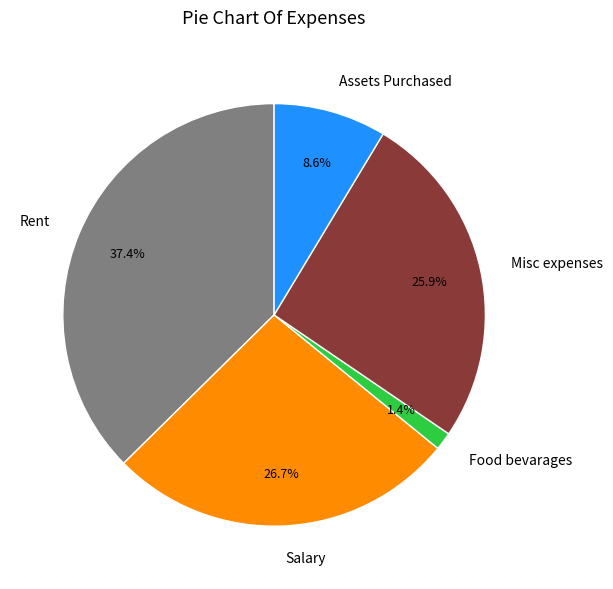

To the nearest percent, what portion does Salary represent?

27%